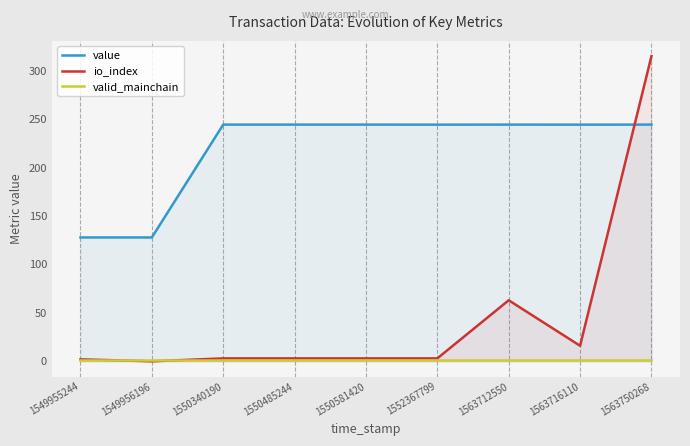

At which category is the sum across all series the highest?

1563750268